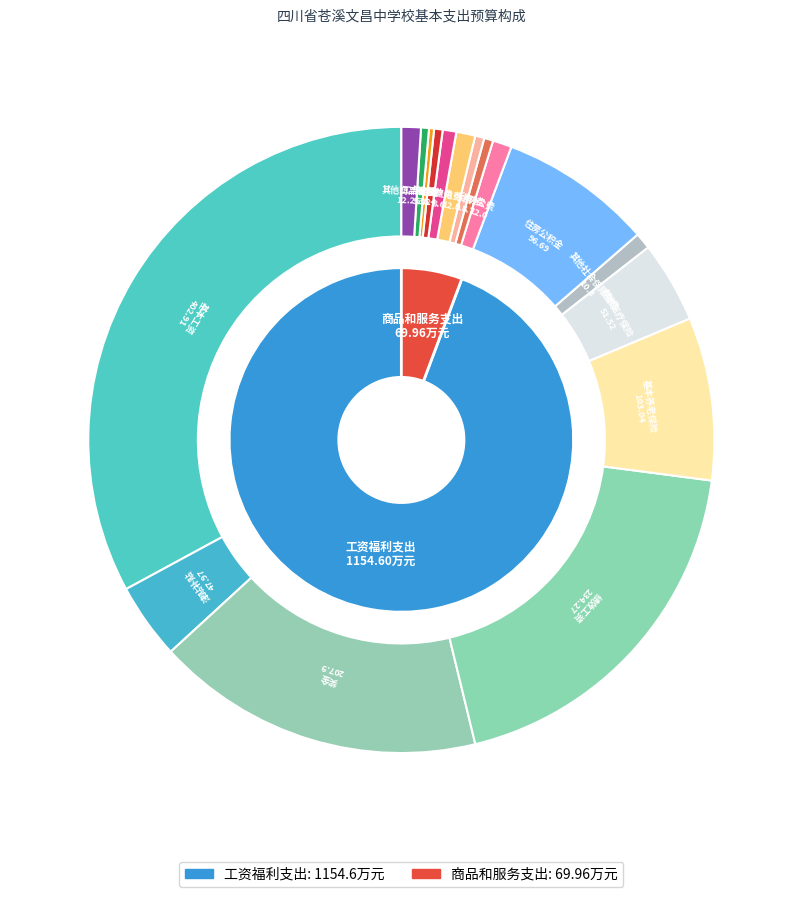

What portion of the pie excludes 商品和服务支出?

94.3%